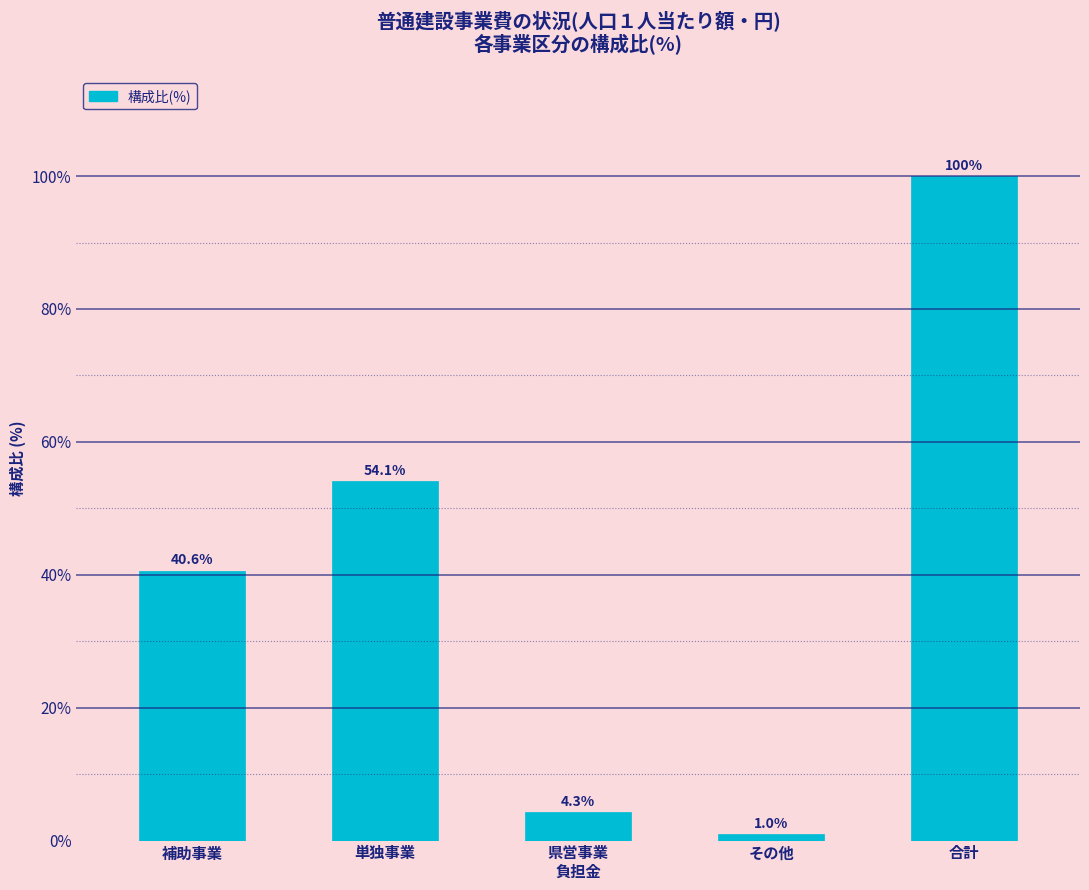

What is the change in value from 補助事業 to 合計?

+59.4